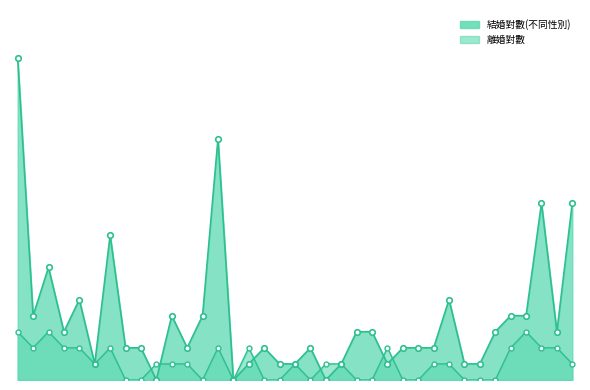

Where does the 離婚對數 series first go above 1?

清豐里